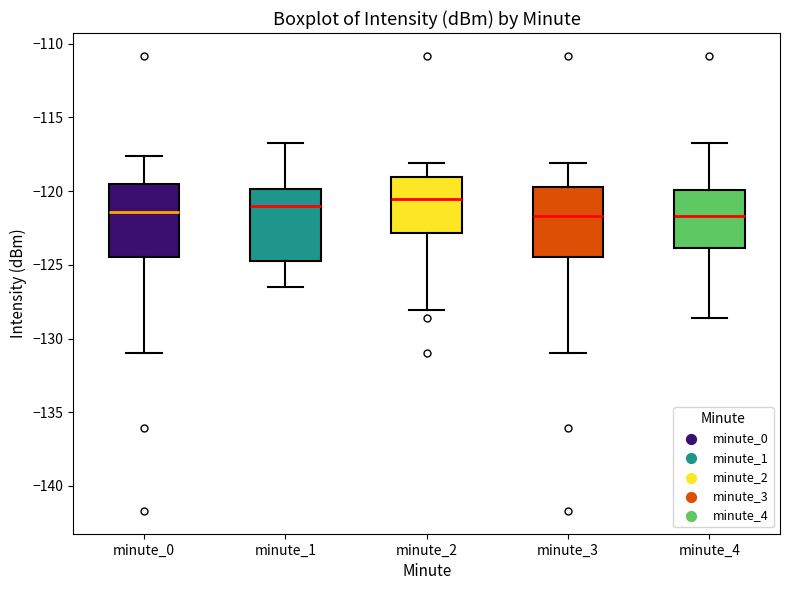

Where does the upper whisker of the box for minute_1 end on the y-axis? The values are not printed on the chart, so give them approximately, as read against the axis.

-117.0